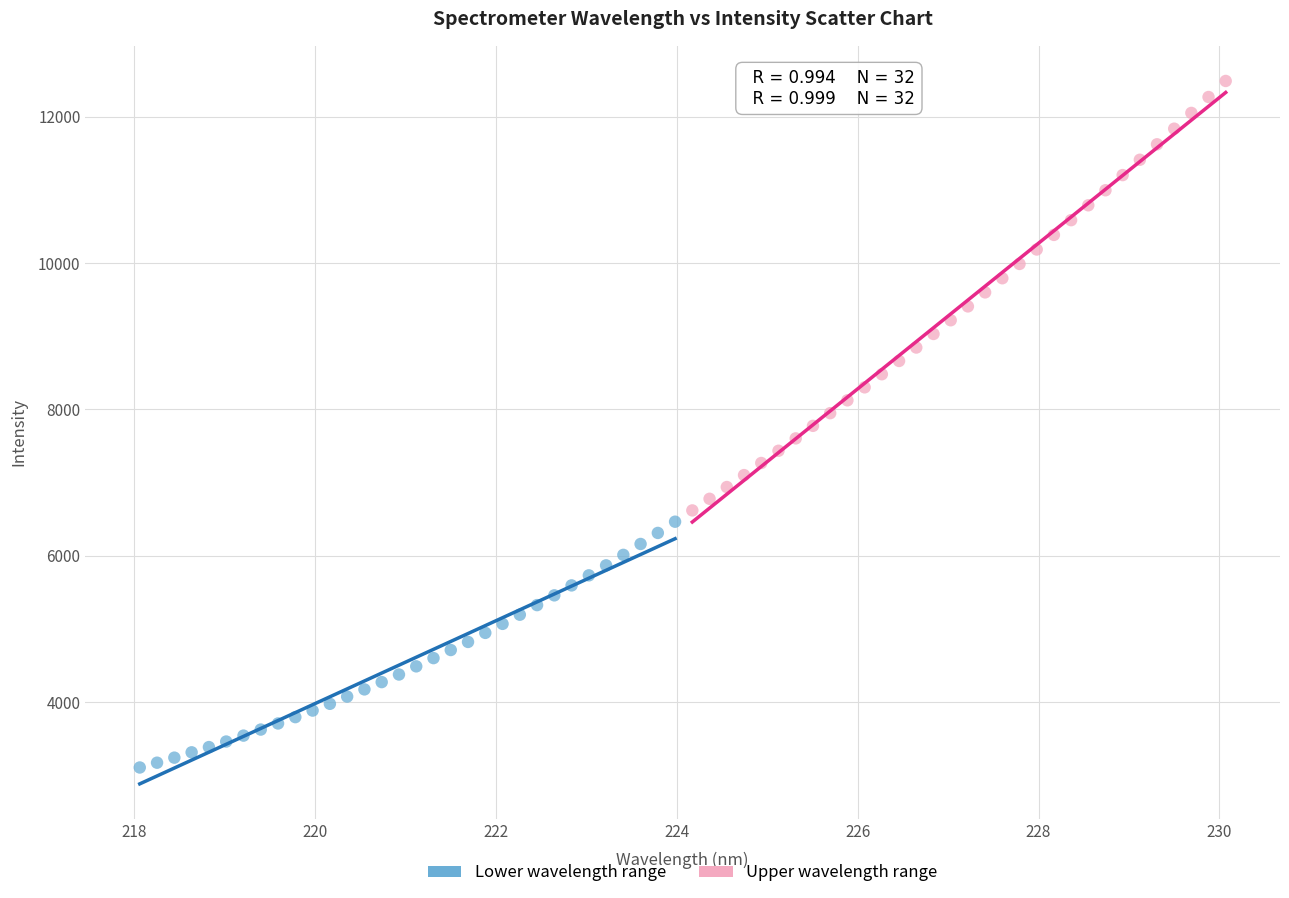

Which series reaches the maximum Y coordinate?

Upper wavelength range